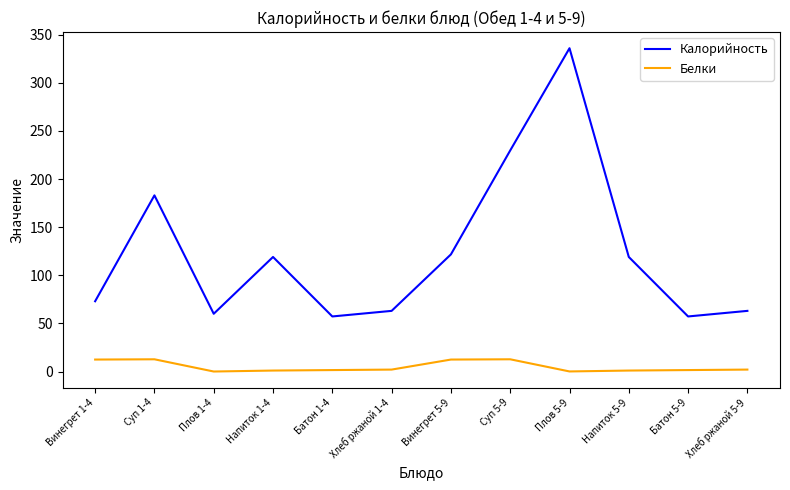

True or false: Белки and Калорийность cross at least once.

False